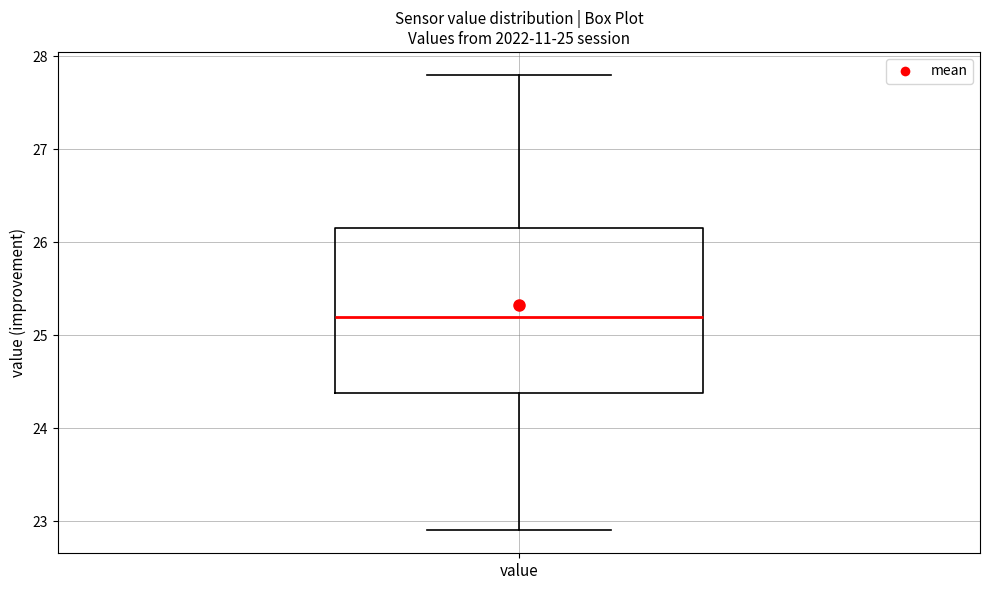

Where is the upper edge of the box for value on the y-axis? The values are not printed on the chart, so give them approximately, as read against the axis.

26.2